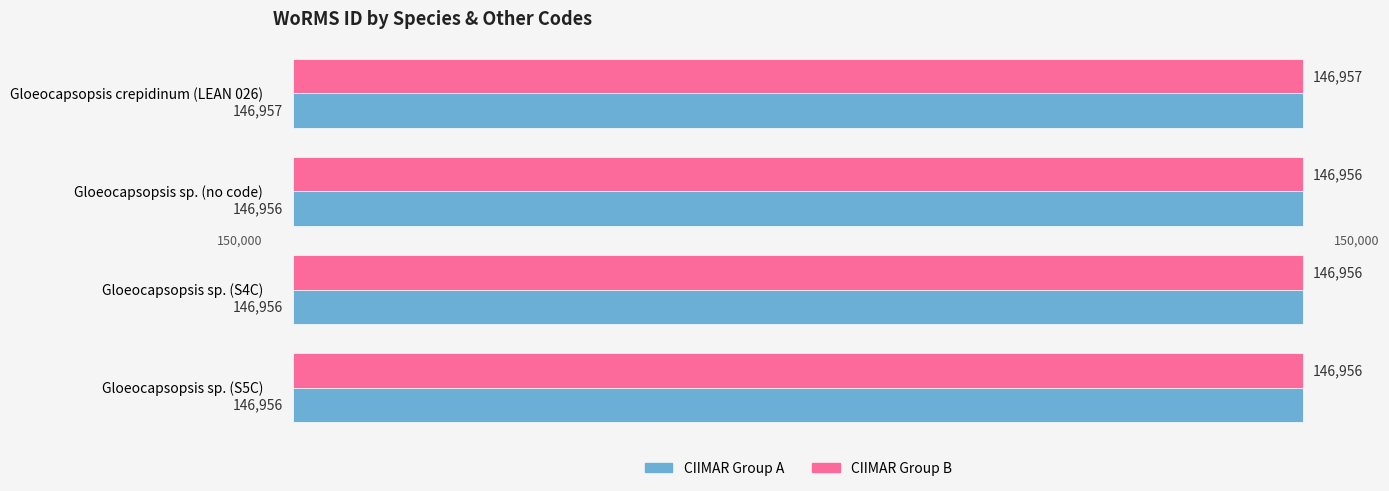

At which label does CIIMAR Group B reach its peak?

Gloeocapsopsis crepidinum (LEAN 026)